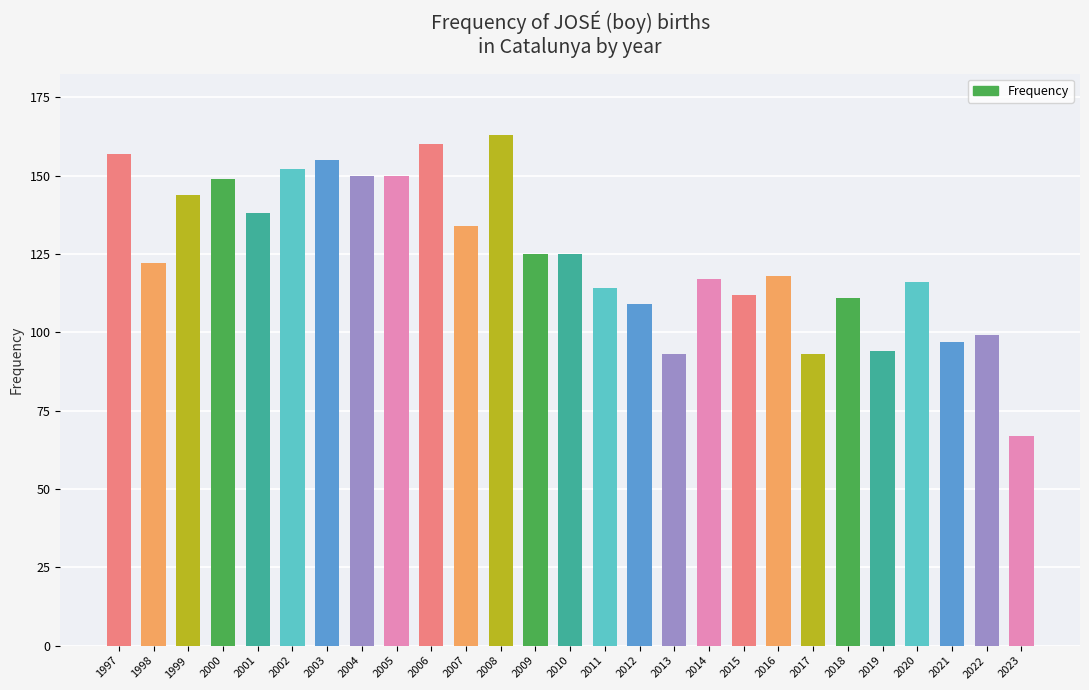

The chart shows a value of 63 at 2007. True or false?

False